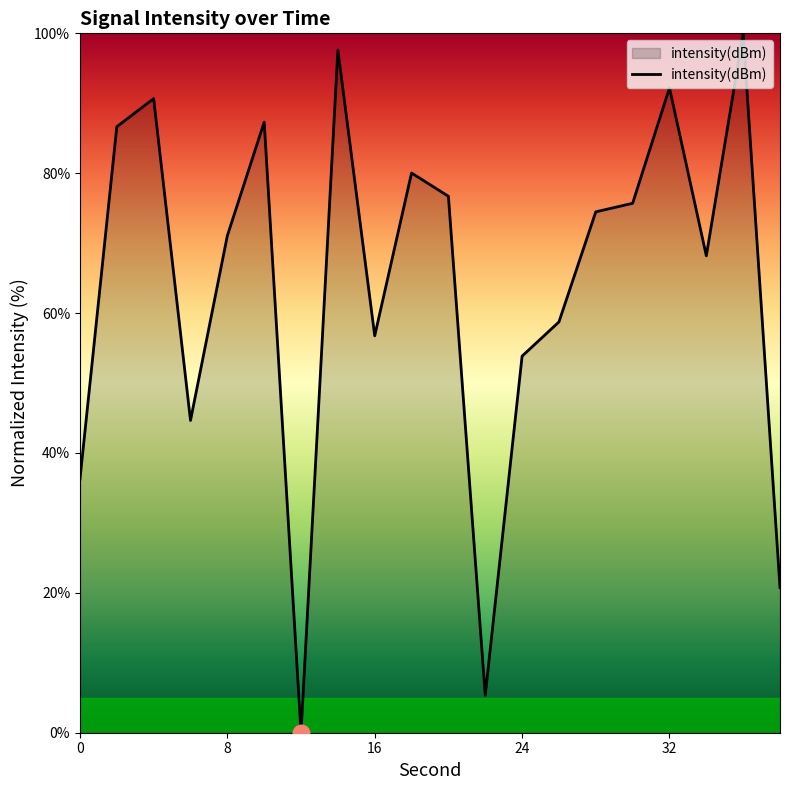

What is the greatest value displayed?

100.0